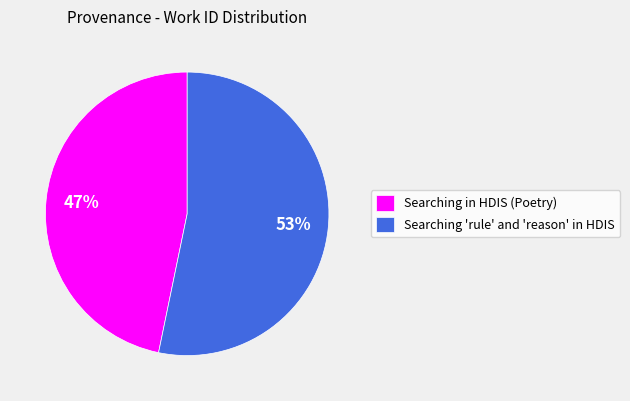

Approximately how many times larger is the value at Searching 'rule' and 'reason' in HDIS compared to Searching in HDIS (Poetry)?

1.1